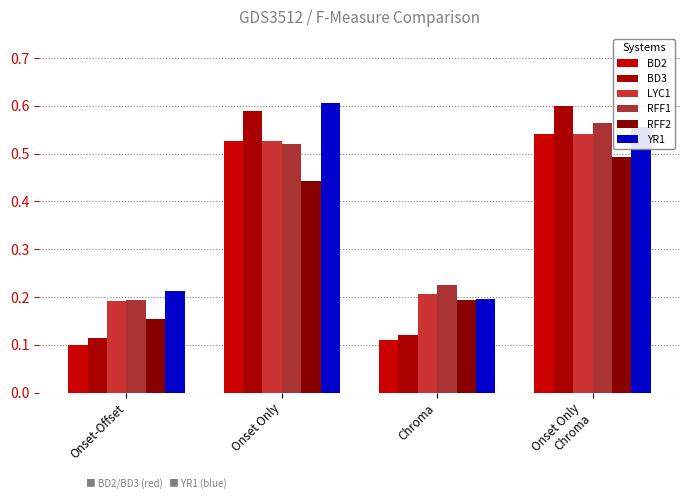

What is the difference between the maximum and minimum values in the RFF1 series?

0.4